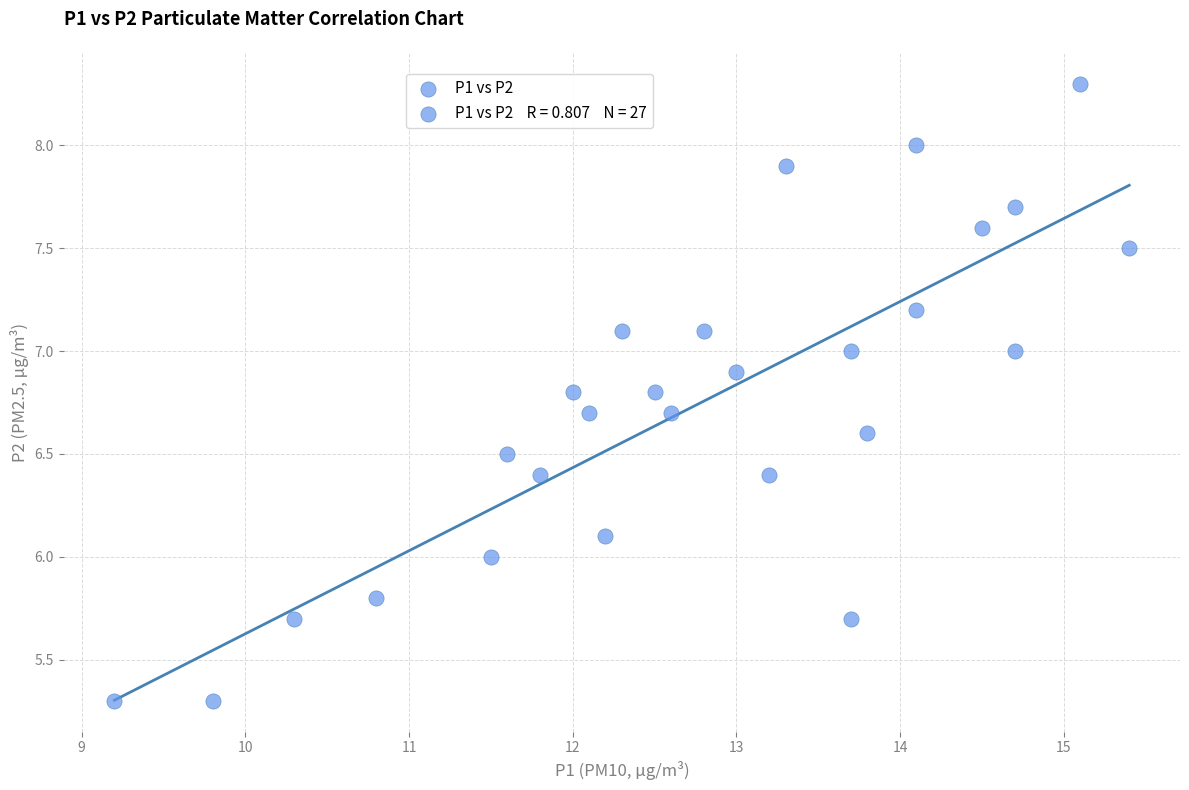

What is the range of X values (max minus min)?

6.2